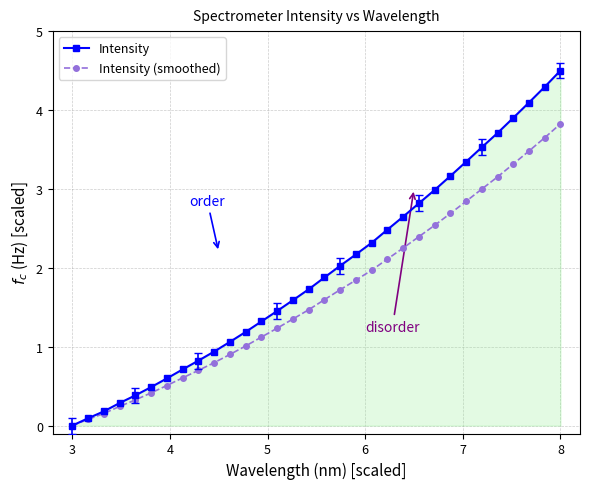

What is the maximum value for Intensity (smoothed)?

3.8